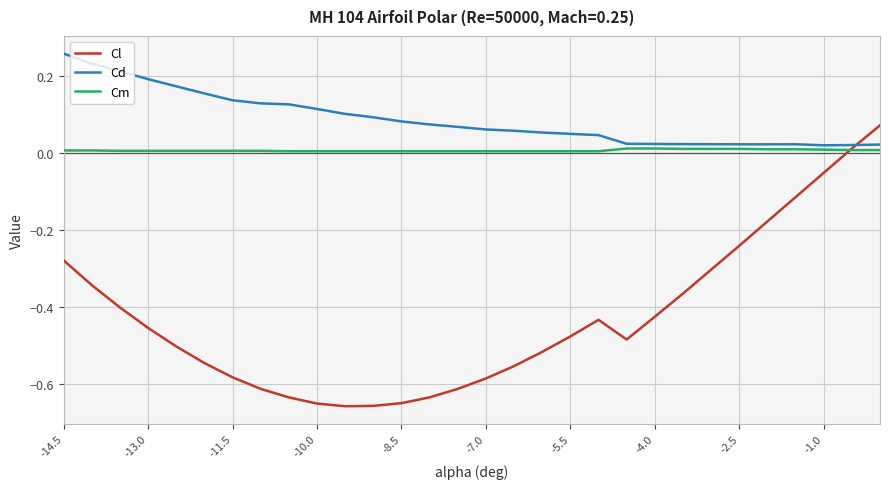

In Cd, how many points are lower than both neighbors (excluding endpoints)?

2